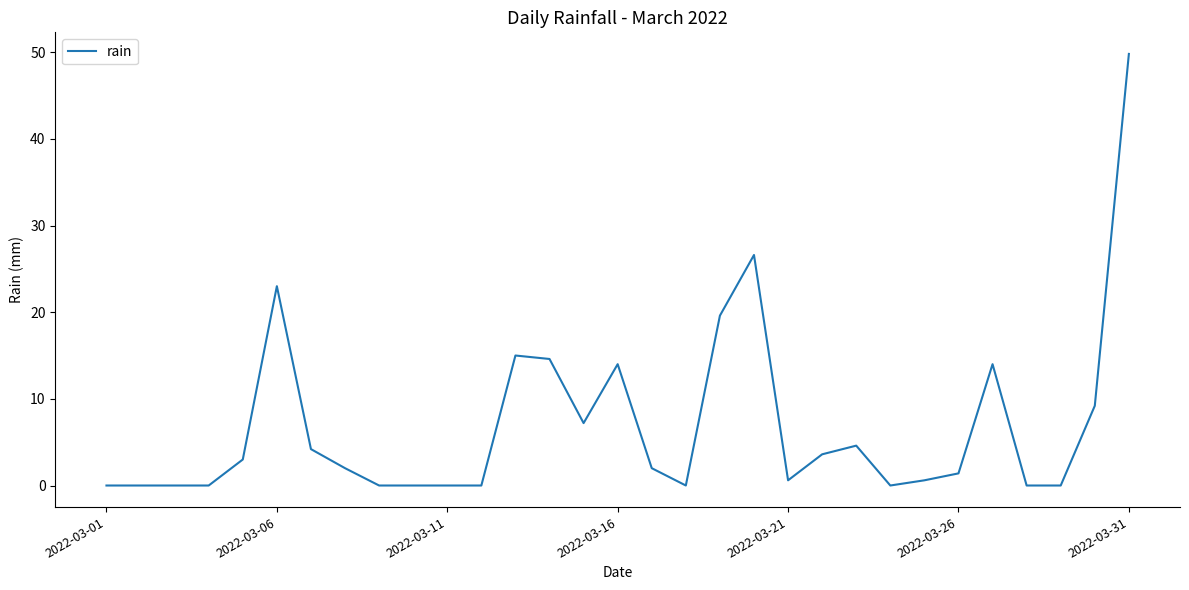

Reading right to left, extract all data points from this chart.

49.8	9.2	0.0	0.0	14.0	1.4	0.6	0.0	4.6	3.6	0.6	26.6	19.6	0.0	2.0	14.0	7.2	14.6	15.0	0.0	0.0	0.0	0.0	2.0	4.2	23.0	3.0	0.0	0.0	0.0	0.0